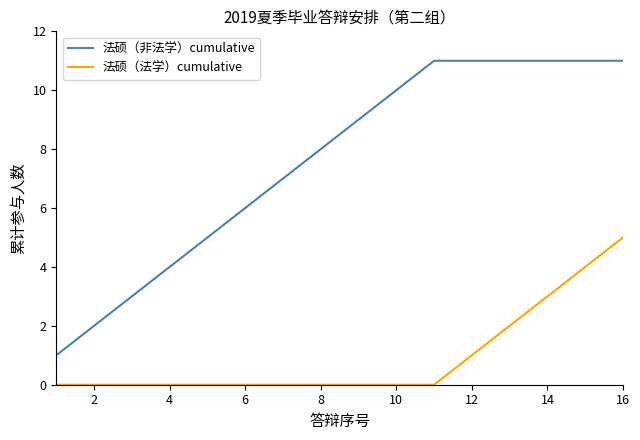

Count the number of data series in this chart.

2